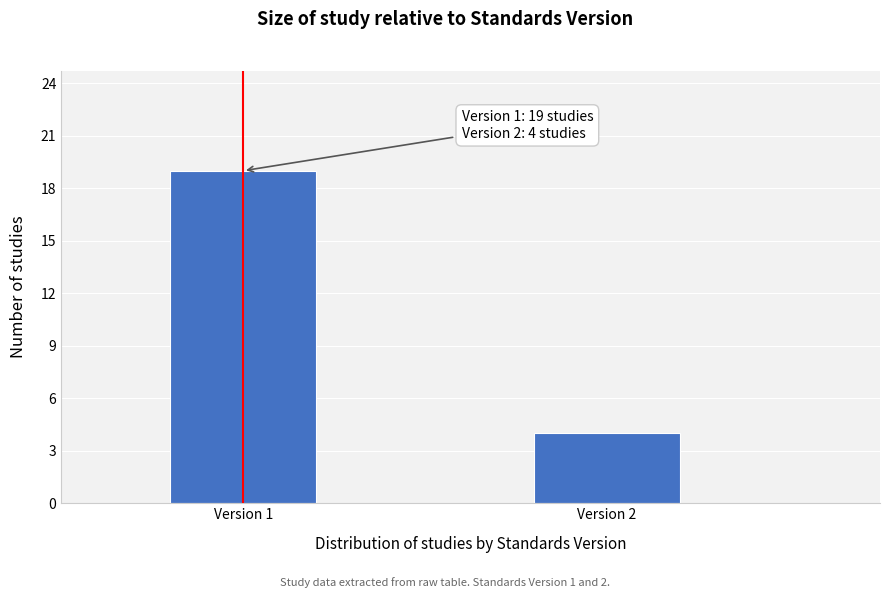

Reading right to left, transcribe all the data shown in this chart.

4	19